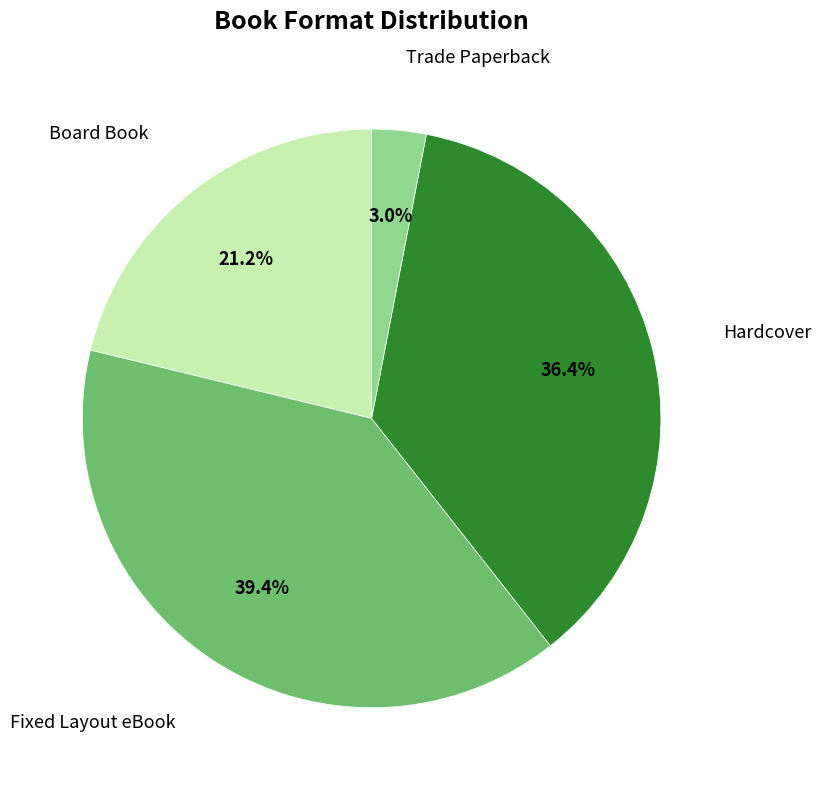

Is there any slice that represents more than half of the pie?

No